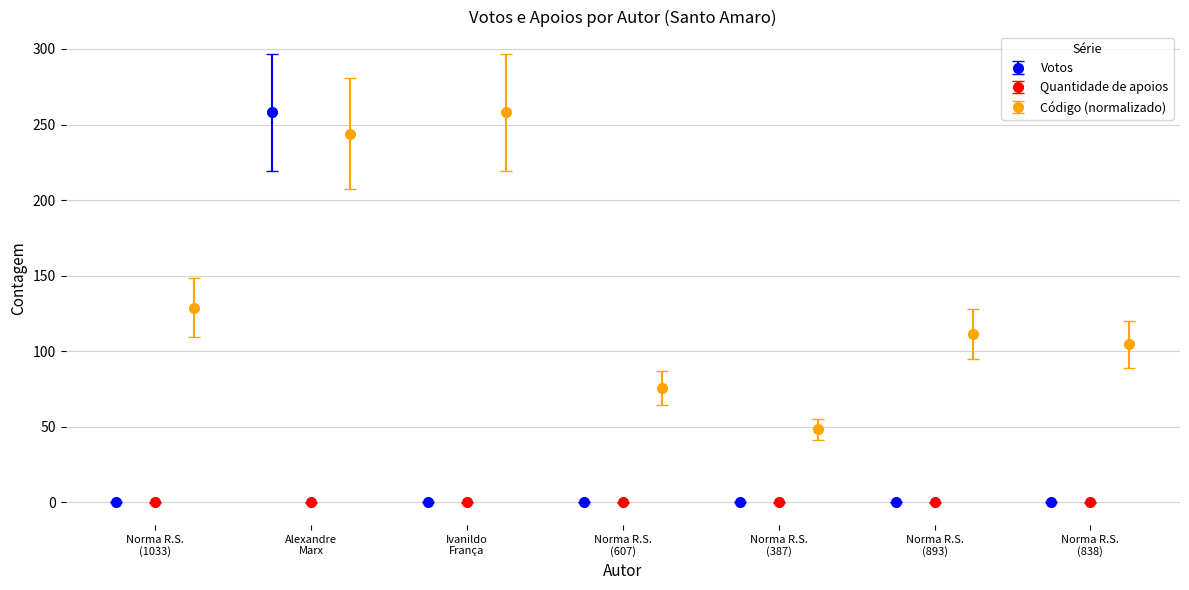

Which series has the largest range (max minus min)?

Votos